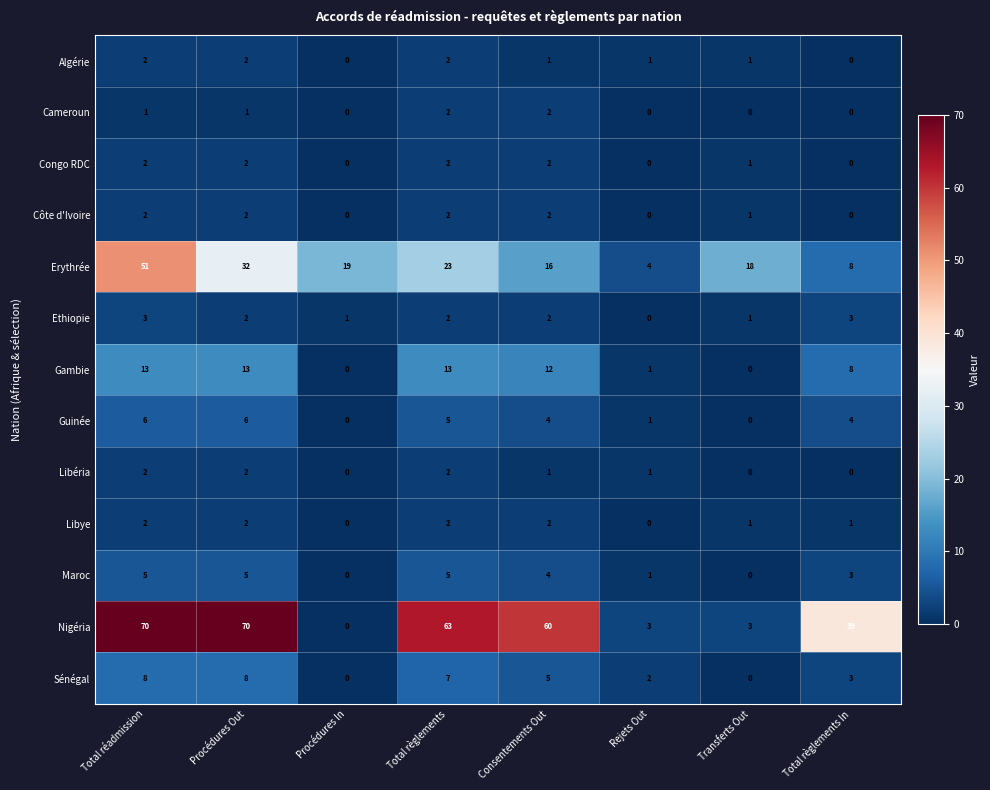

Which series changed the most between Procédures Out and Total règlements In?

Nigéria